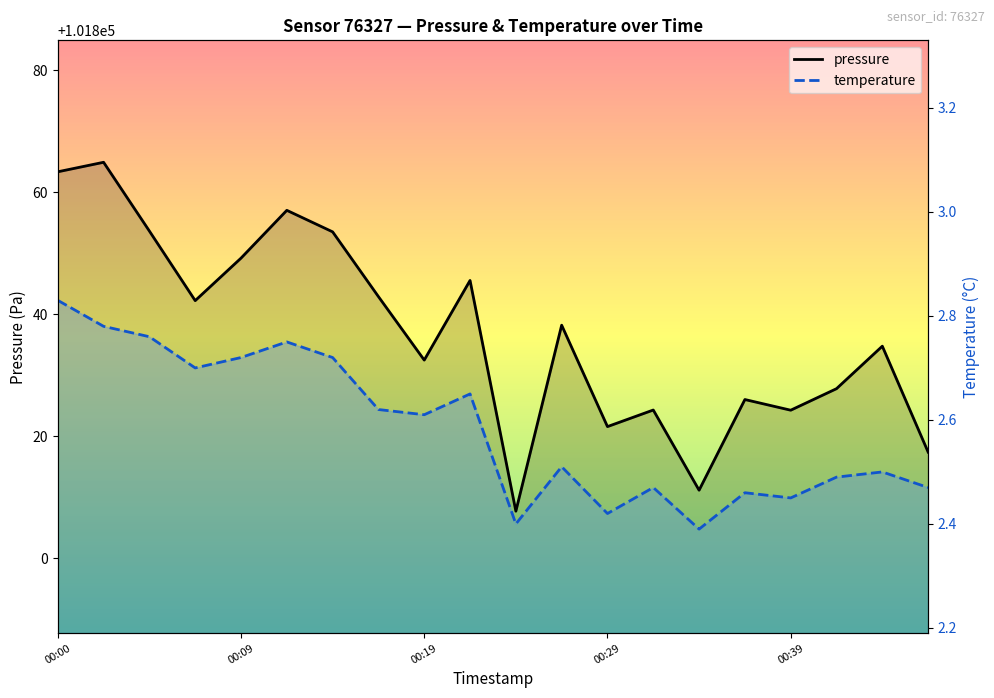

What is the smallest value displayed?

2.4